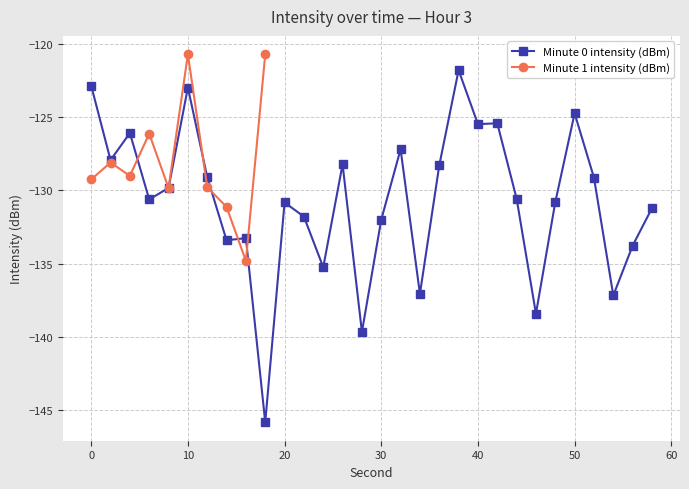

What is the minimum value for Minute 0 intensity (dBm)?

-145.8